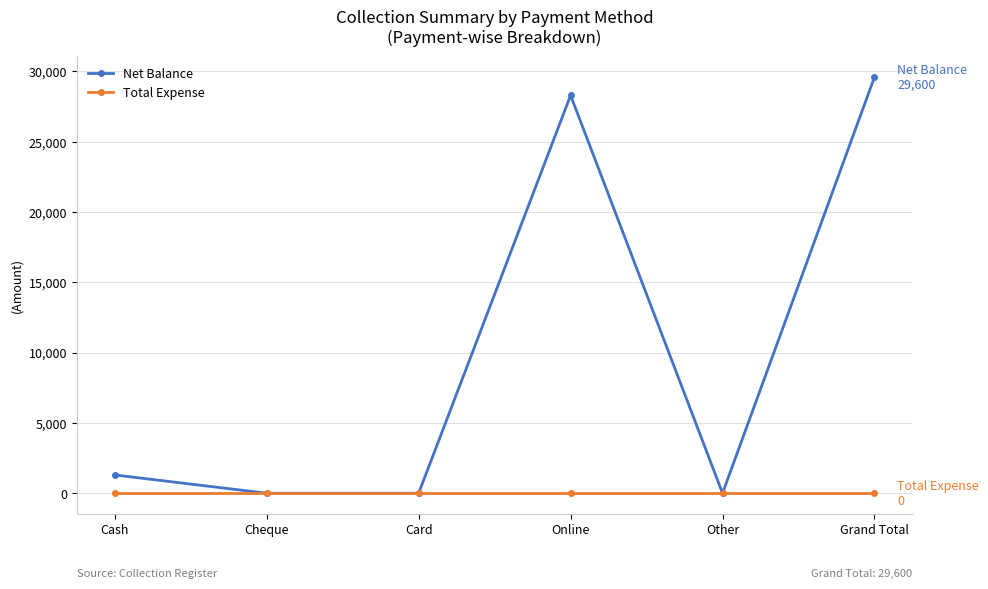

True or false: Total Expense has a value of 0 at Cheque.

True